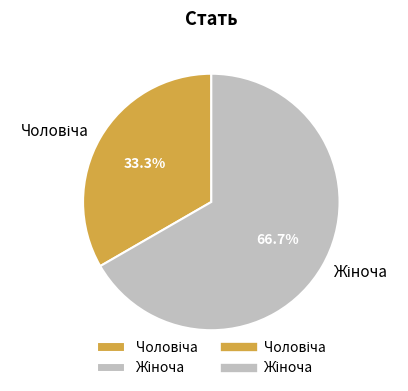

Is there any slice that represents more than half of the pie?

Yes